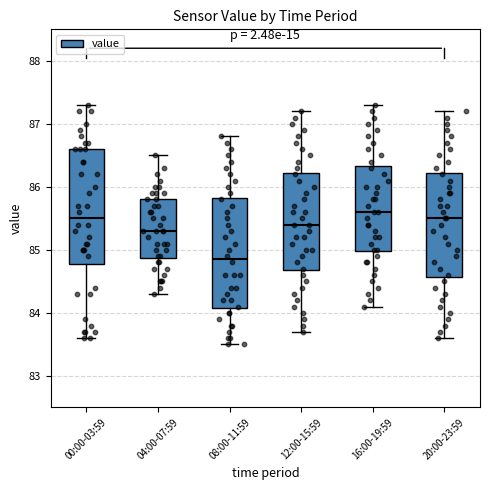

Reading left to right, read every box against the y-axis: the position of its median line, the range the box covers, and the ends of its whiskers. The values are not printed on the chart, so give them approximately, as read against the axis.

00:00-03:59: median 85.5, box 84.8 to 86.6, whiskers 83.6 to 87.3
04:00-07:59: median 85.3, box 84.9 to 85.8, whiskers 84.3 to 86.5
08:00-11:59: median 84.9, box 84.1 to 85.8, whiskers 83.5 to 86.8
12:00-15:59: median 85.4, box 84.7 to 86.2, whiskers 83.7 to 87.2
16:00-19:59: median 85.6, box 85.0 to 86.3, whiskers 84.1 to 87.3
20:00-23:59: median 85.5, box 84.6 to 86.2, whiskers 83.6 to 87.2